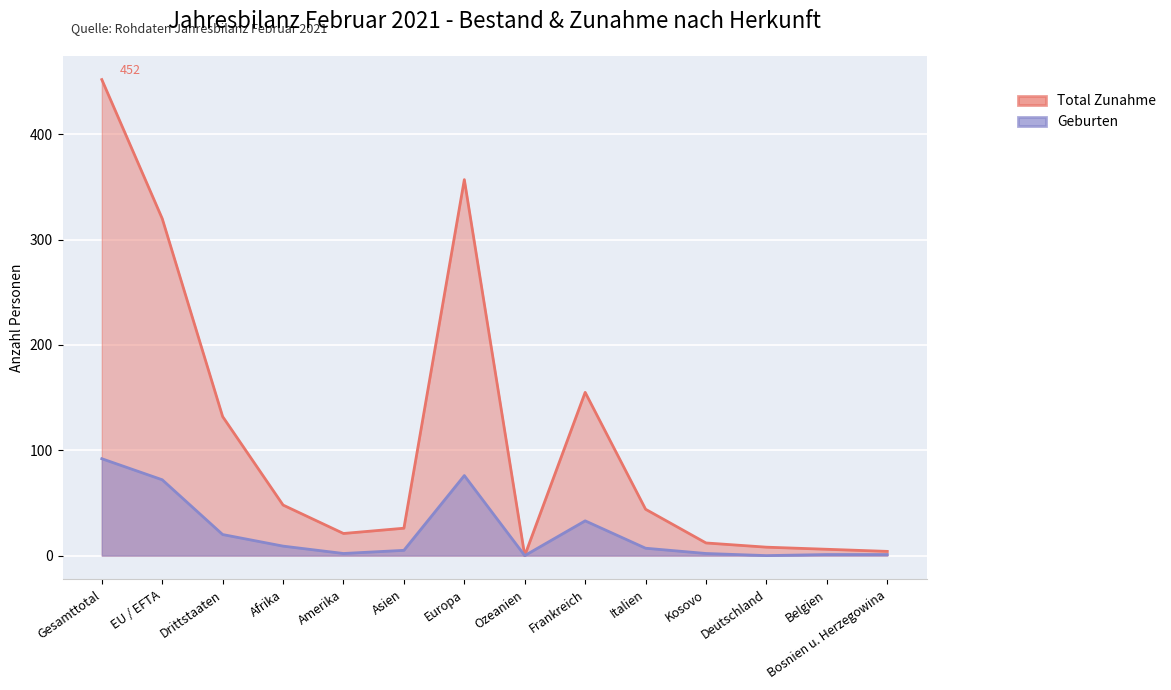

Where is Bestand Ende Monat nearest to the value 46?

Frankreich